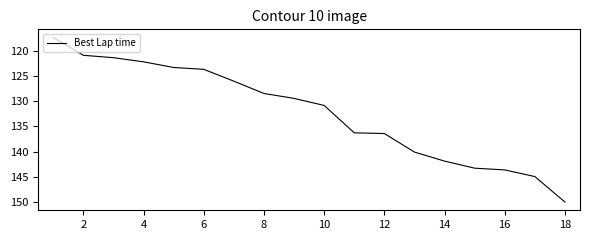

What is the difference between the maximum and minimum values?

32.6